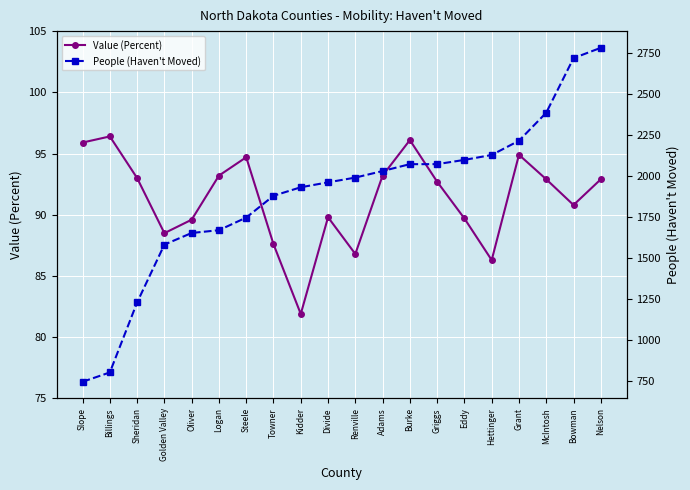

What is the value of the People (Haven't Moved) point at the 9th from the left?

1930.0